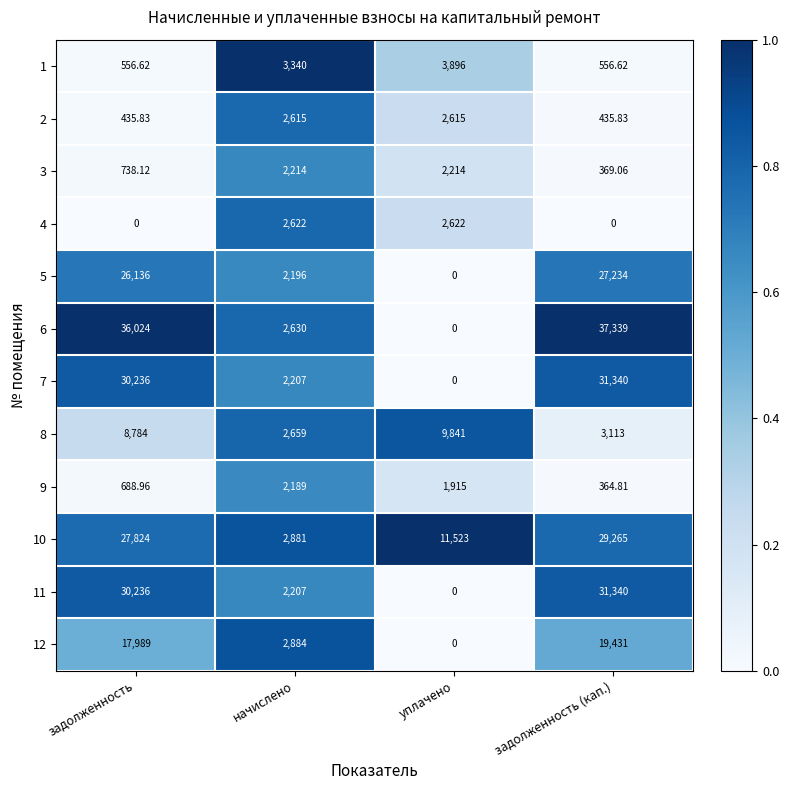

Where does the 9 series first go above 1915?

начислено